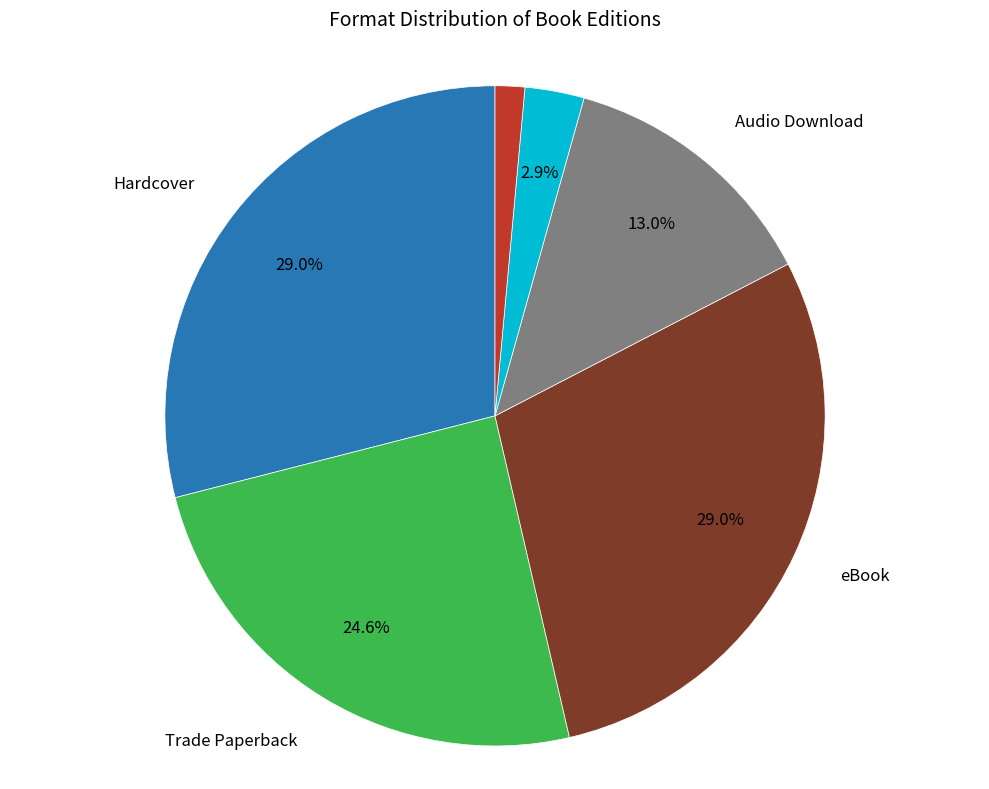

How many segments does this pie chart have?

6